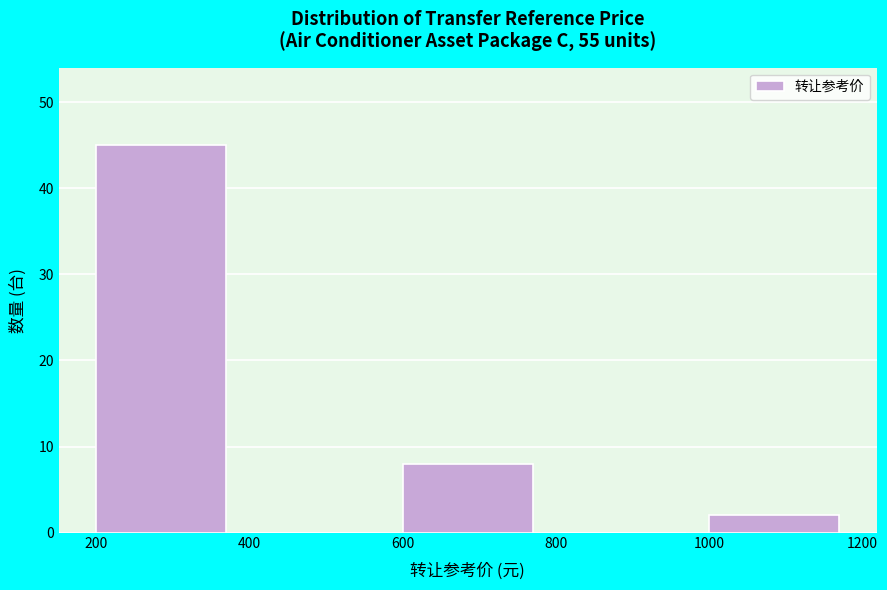

Reading left to right, list every bar in this chart as the range it spans on the x-axis followed by its height. The values are not printed on the chart, so give them approximately, as read against the axis.

200 to 400: 45
400 to 600: 0
600 to 800: 8
800 to 1000: 0
1000 to 1200: 2